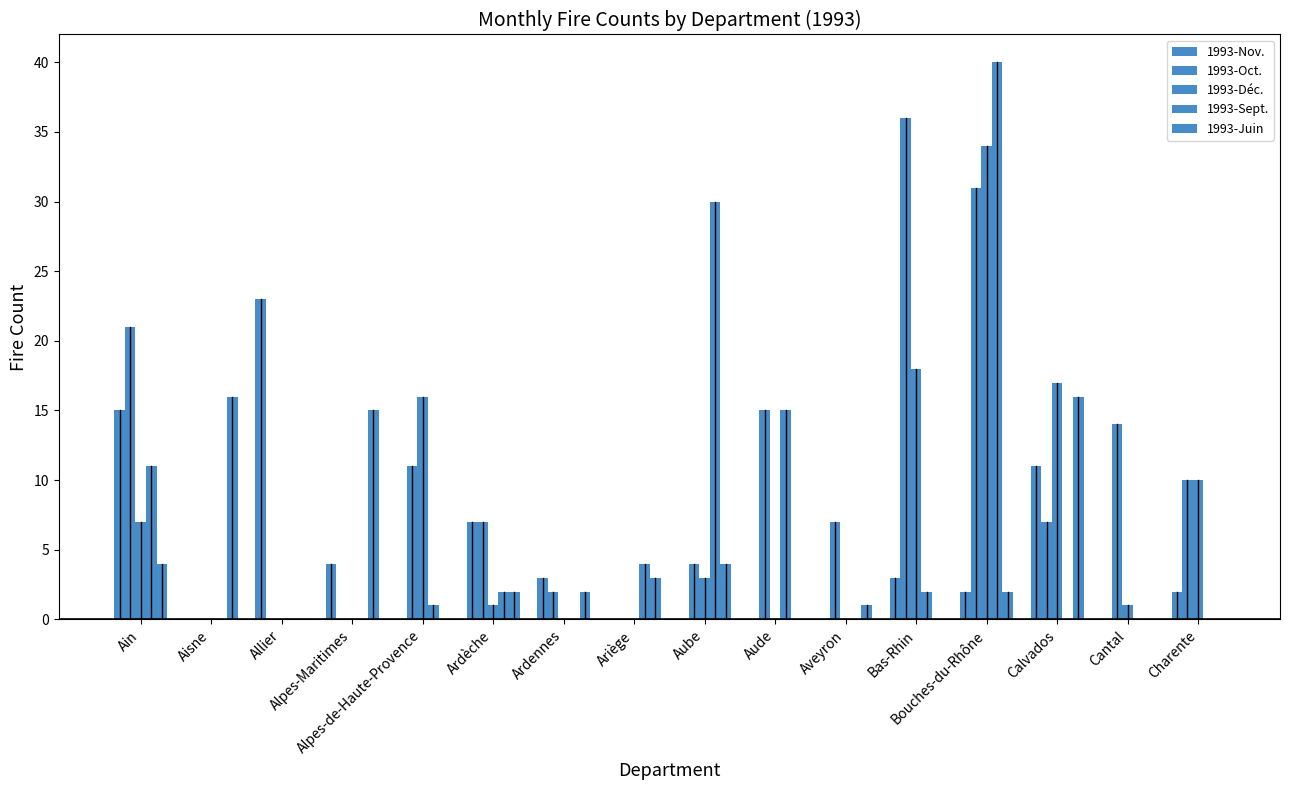

What is the sum of all 1993-Oct. values?

165